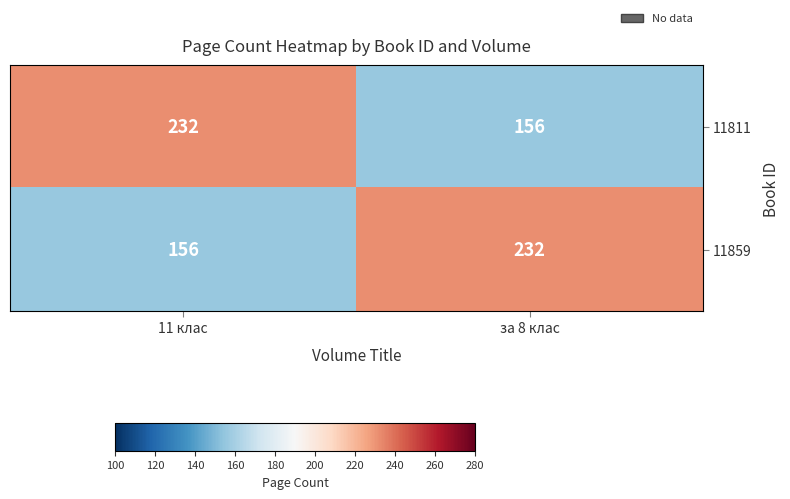

What is the total value across all series at за 8 клас?

388